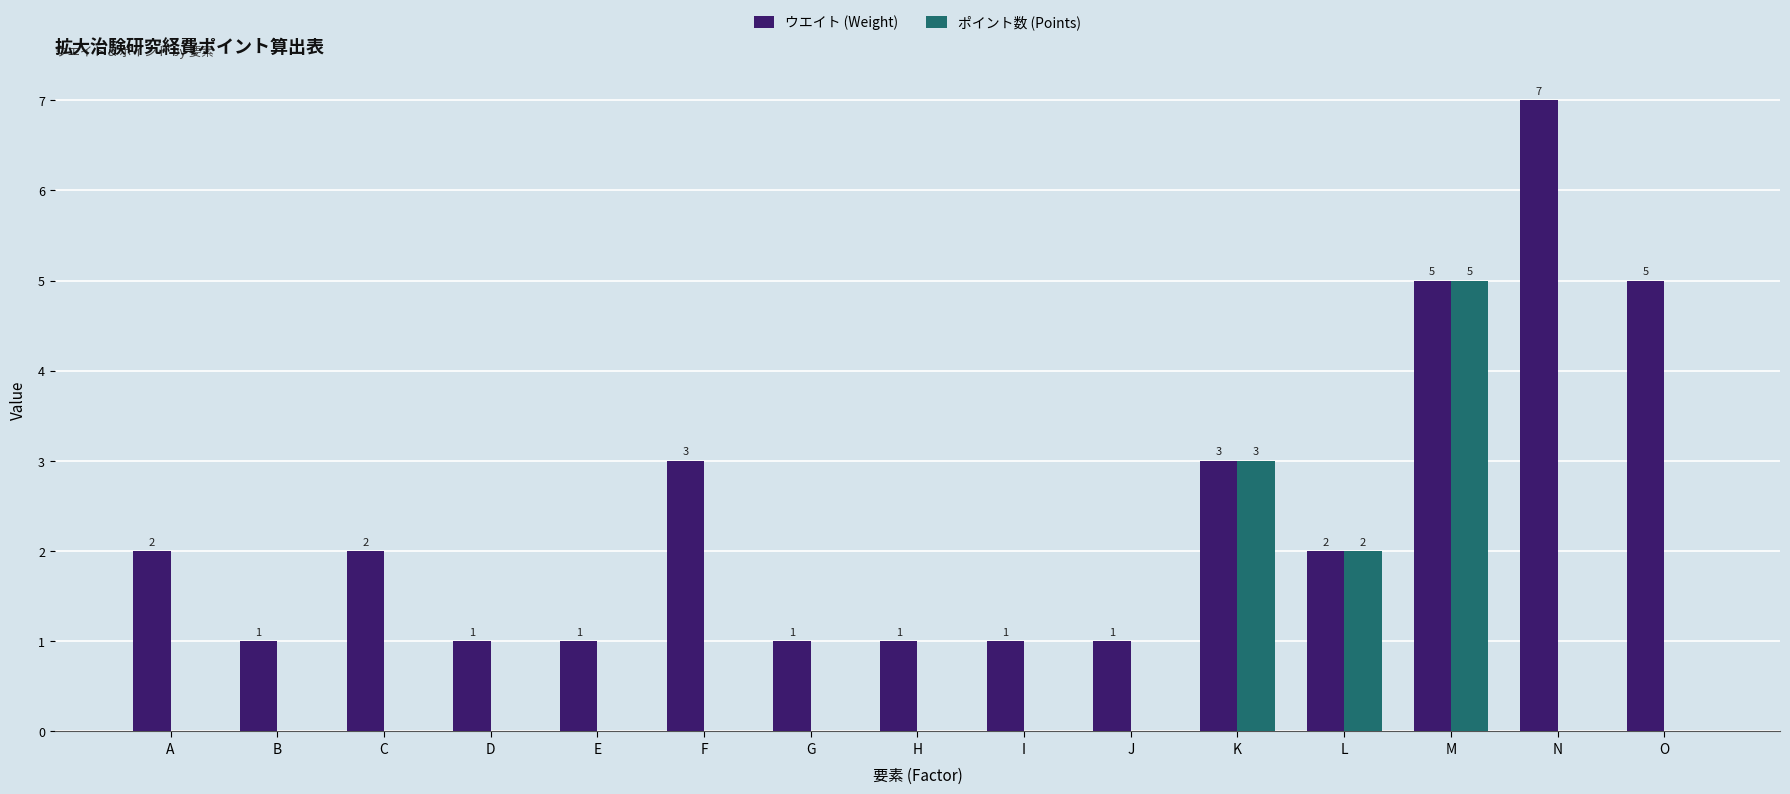

Reading left to right, transcribe all the data shown in this chart.

ウエイト (Weight): A=2	B=1	C=2	D=1	E=1	F=3	G=1	H=1	I=1	J=1	K=3	L=2	M=5	N=7	O=5
ポイント数 (Points): A=0	B=0	C=0	D=0	E=0	F=0	G=0	H=0	I=0	J=0	K=3	L=2	M=5	N=0	O=0